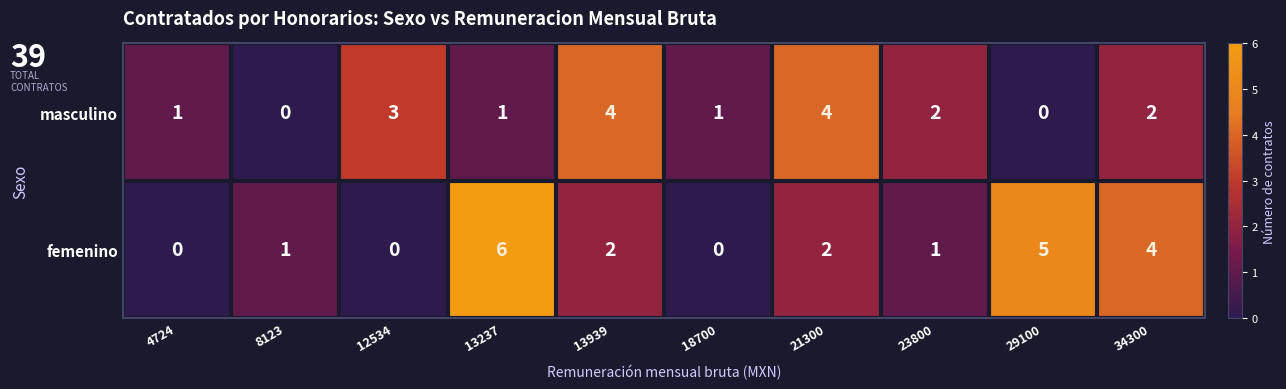

Is it true that femenino equals 1 at 21300?

False